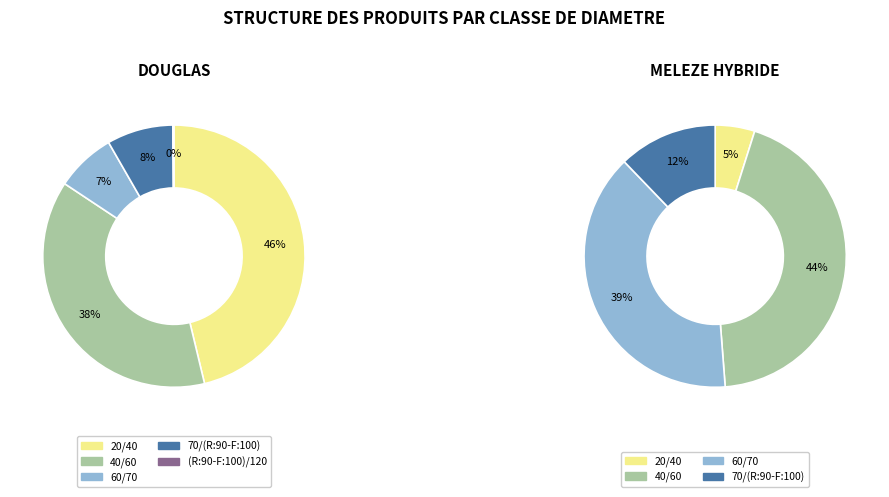

Do (R:90-F:100)/120 and 60/70 together represent more than half of the pie?

No